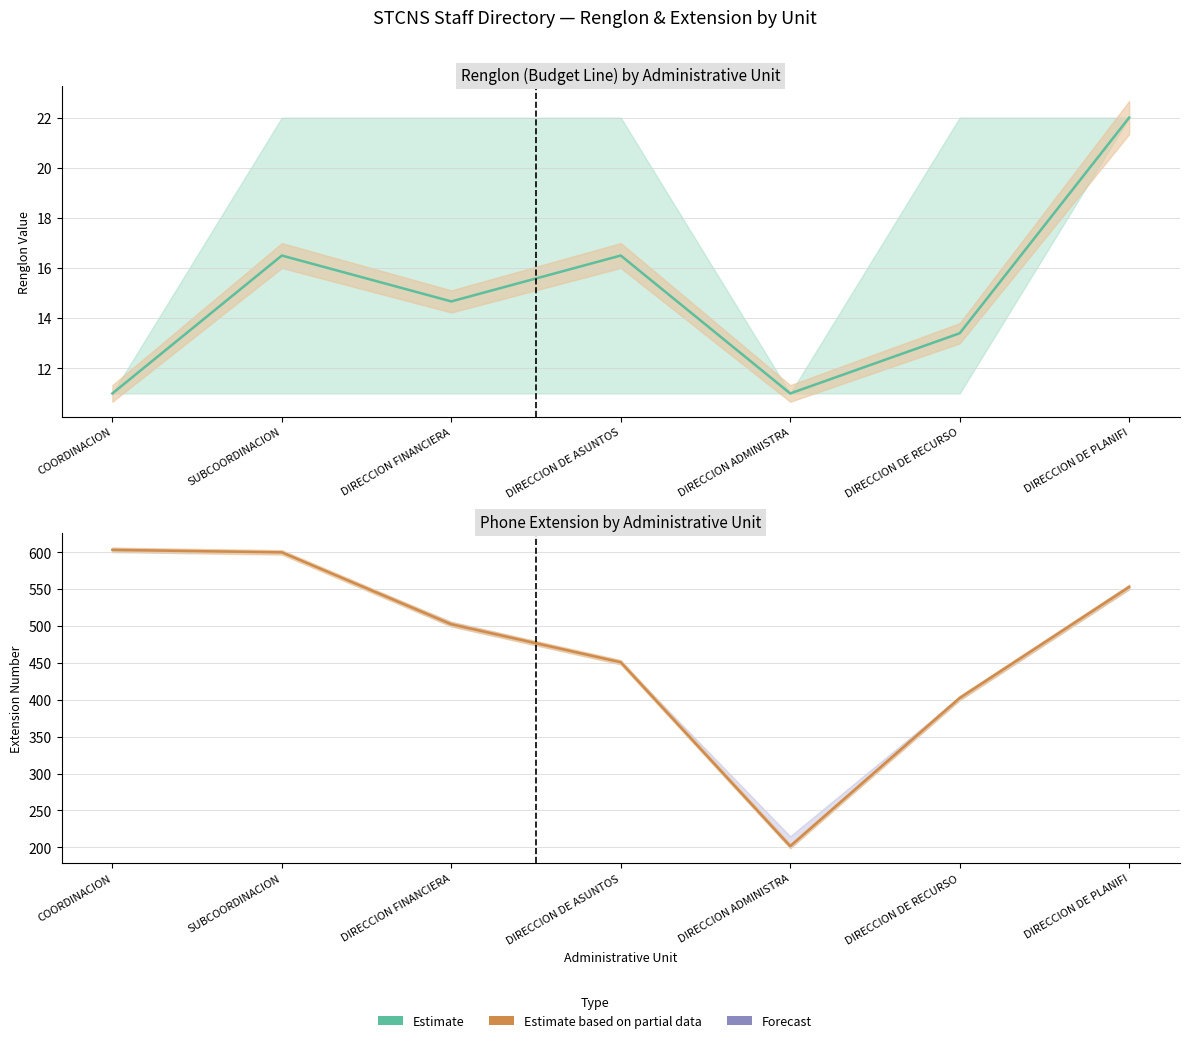

At which category is the sum across all series the highest?

SUBCOORDINACION